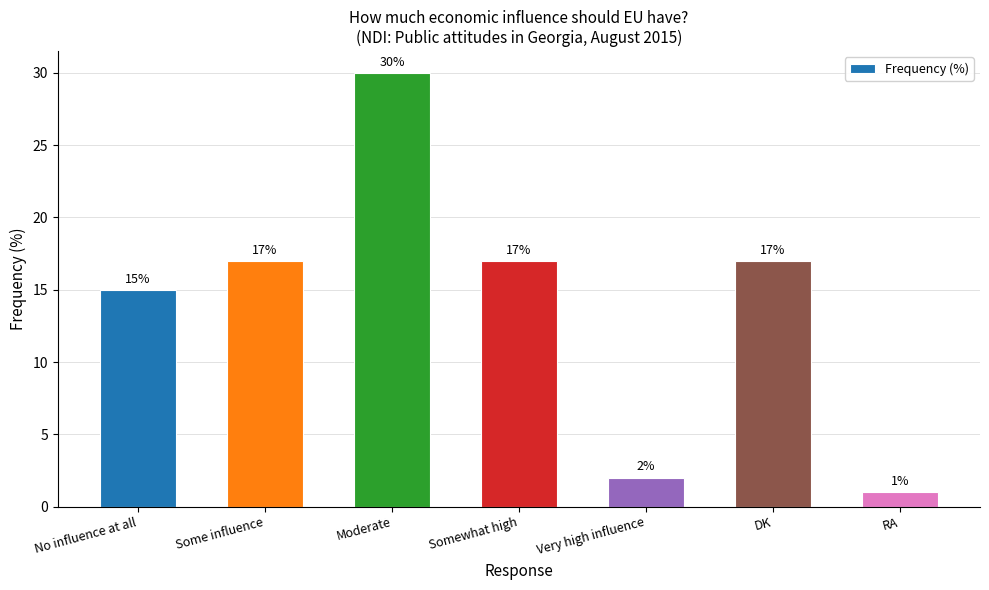

Reading right to left, extract all data points from this chart.

RA=1	DK=17	Very high influence=2	Somewhat high=17	Moderate=30	Some influence=17	No influence at all=15